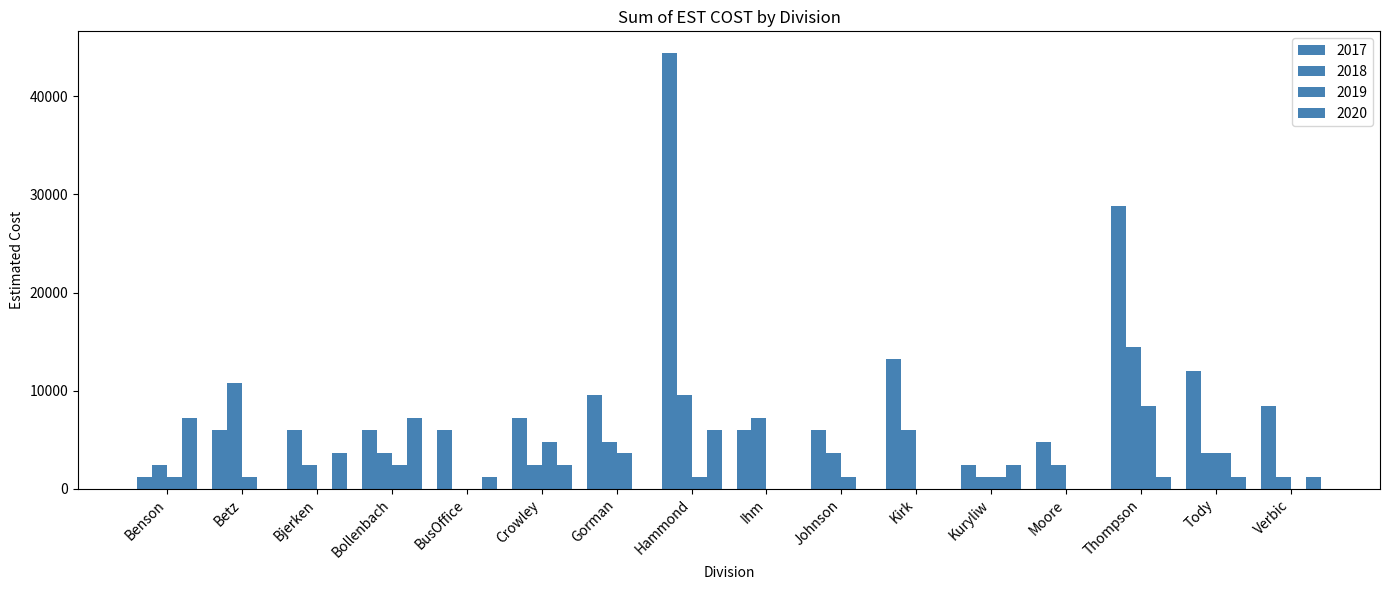

How many groups of bars are there?

16